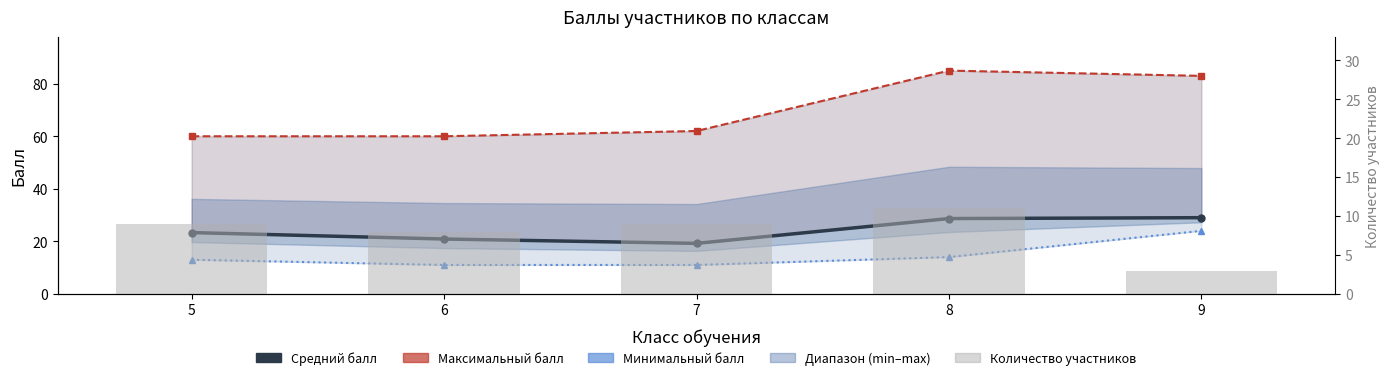

Which has a higher value, 7 or 8?

8